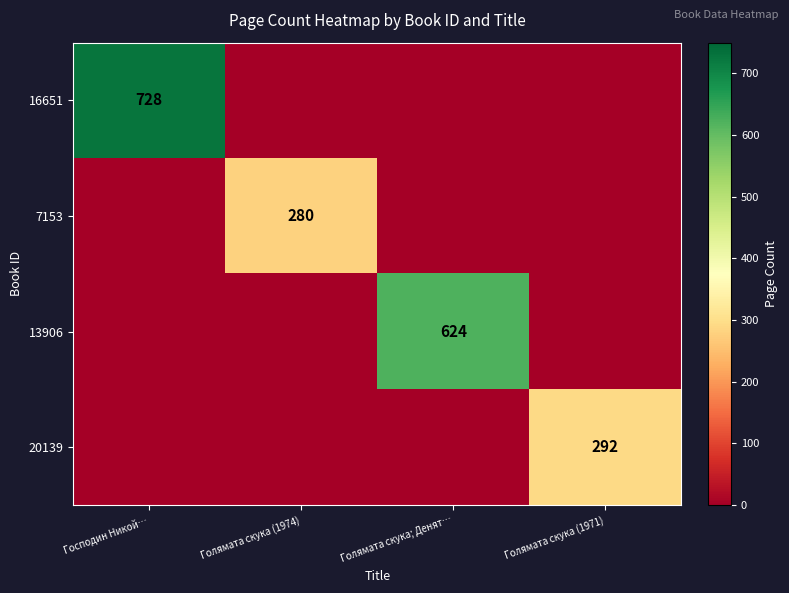

Is it true that 16651 equals 728 at Господин Никой…?

True